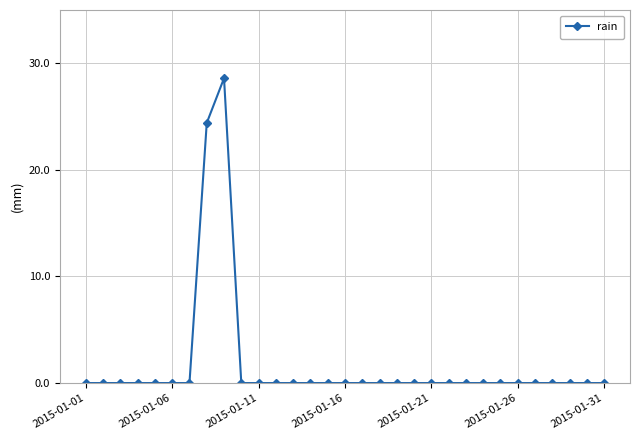

What is the difference between the maximum and minimum values?

28.6